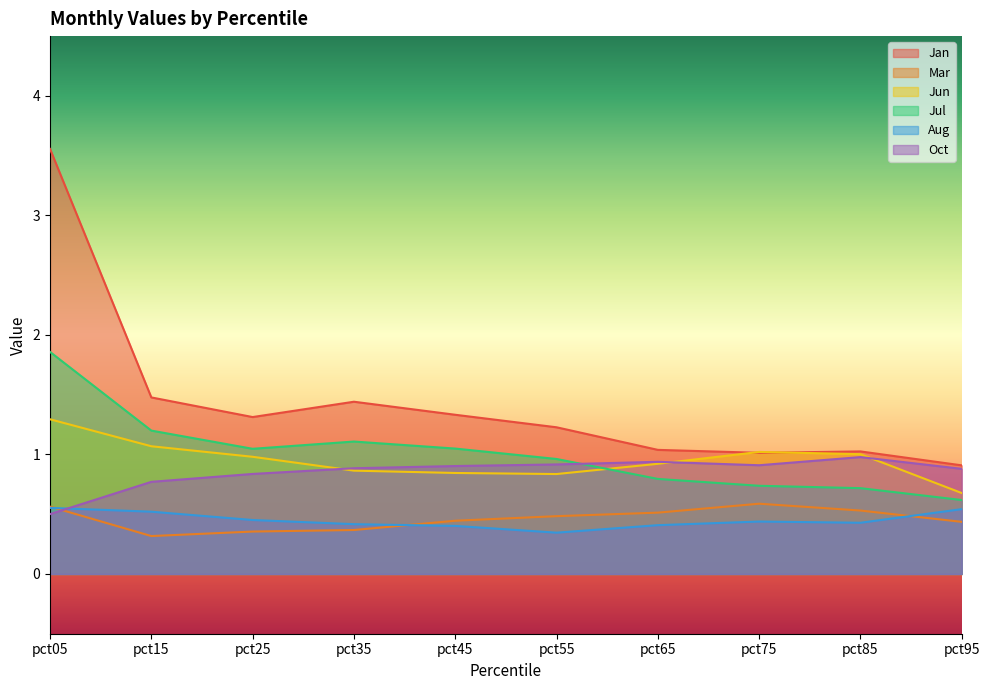

Where is the first local maximum for Mar?

pct75